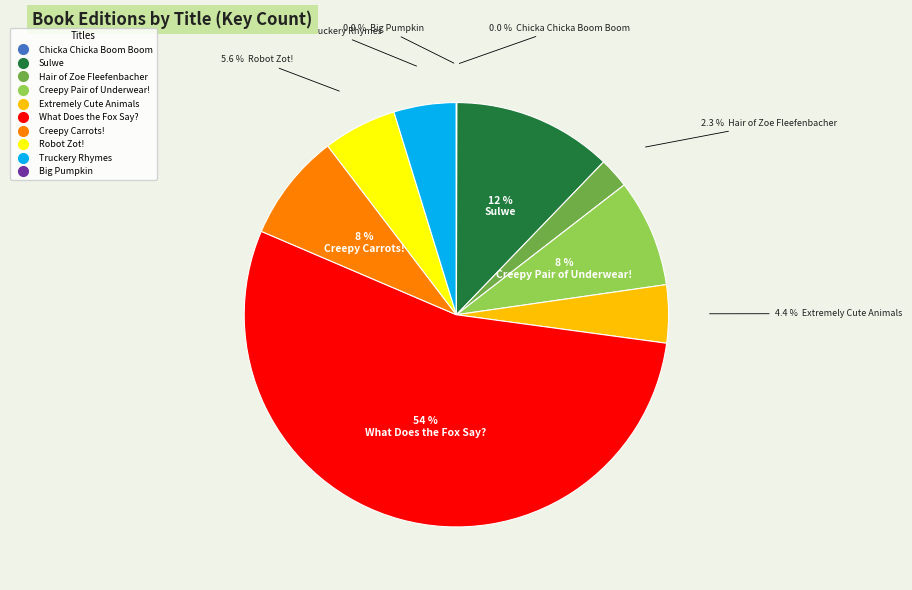

Does Robot Zot! account for over 50% of the chart?

No